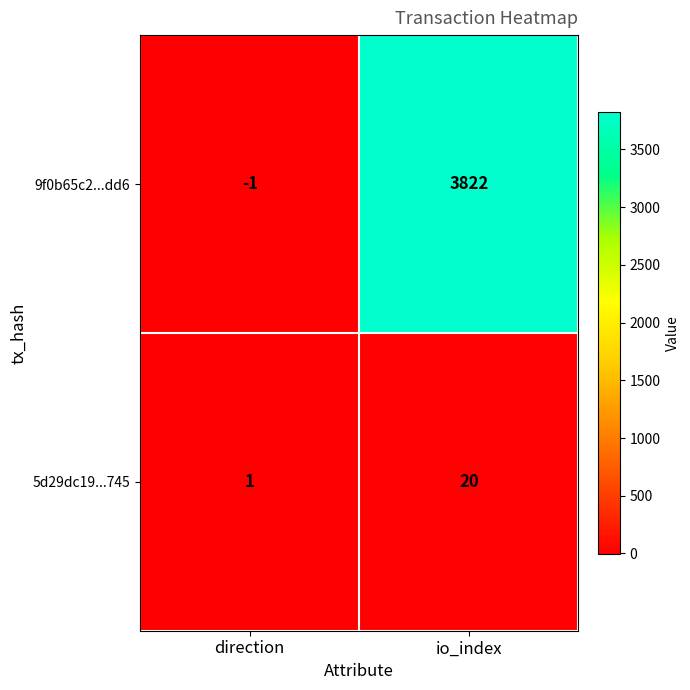

What is the difference between the 9f0b65c2...dd6 values at direction and io_index?

3823